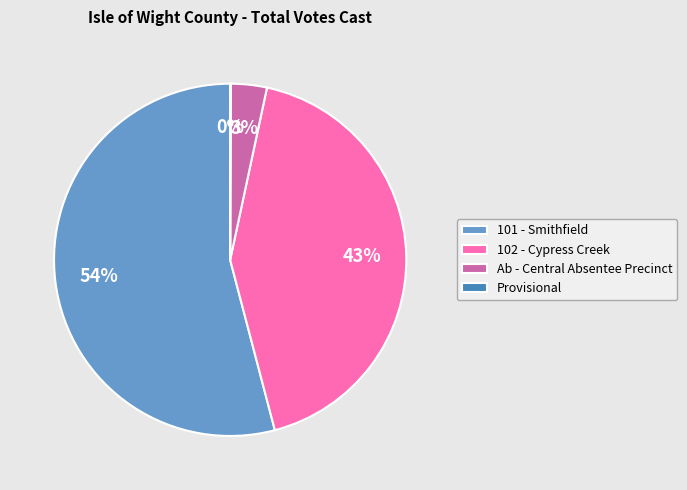

Do 102 - Cypress Creek and Ab - Central Absentee Precinct together represent more than half of the pie?

No